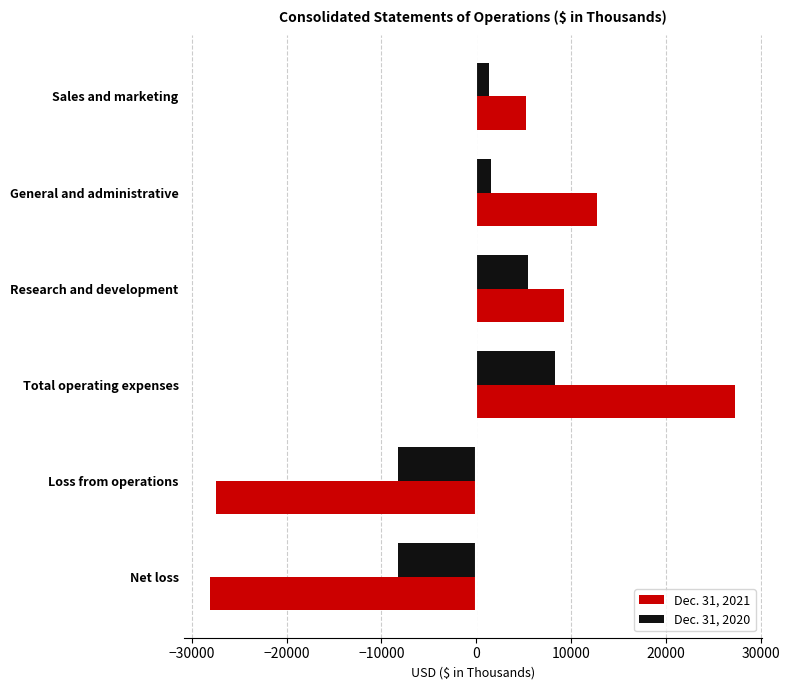

The value of Dec. 31, 2021 at Total operating expenses is 16975. True or false?

False